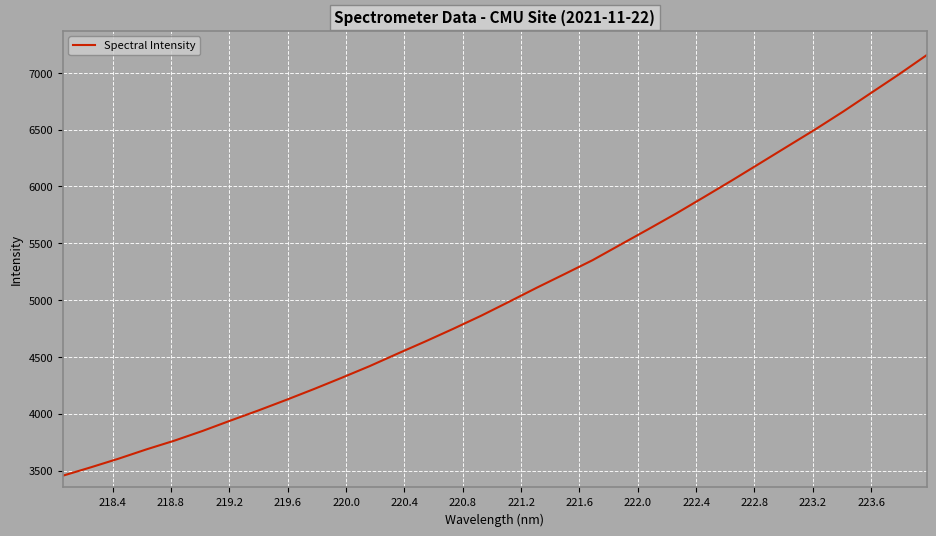

What is the minimum value shown in the chart?

3454.7